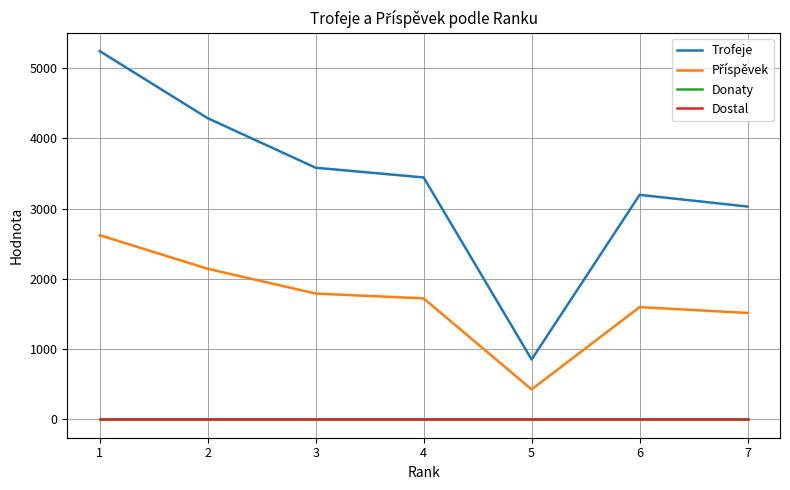

What is the average value of the Trofeje series?

3377